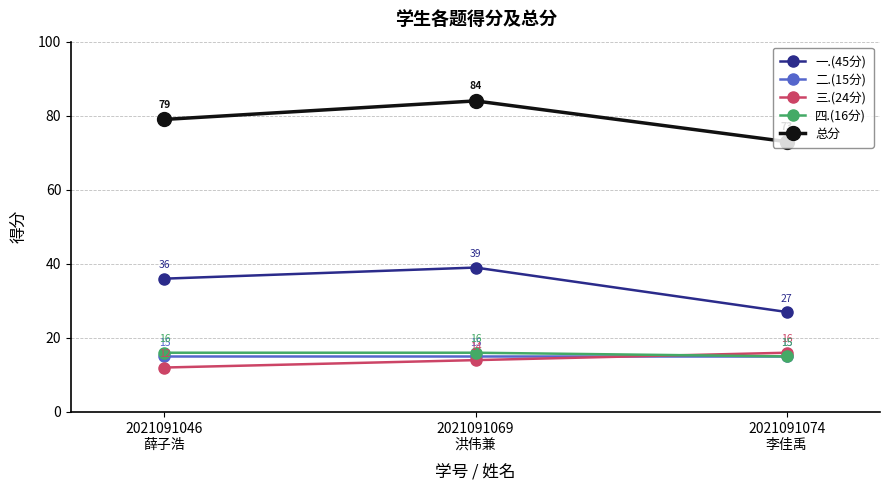

How many 三.(24分) values are between 12 and 16?

3